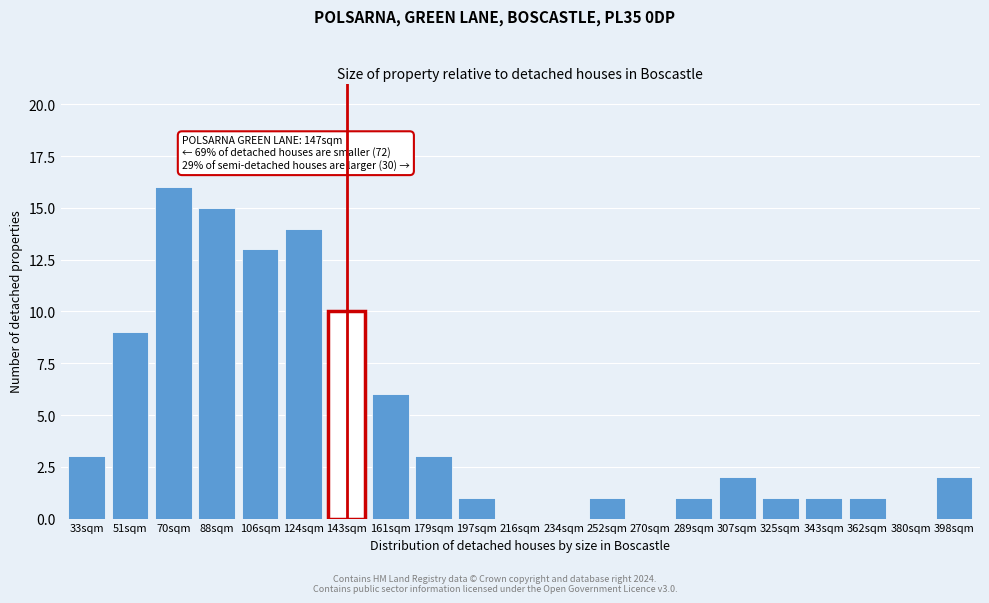

Reading right to left, what are all the values shown in this chart?

398sqm=2	380sqm=0	362sqm=1	343sqm=1	325sqm=1	307sqm=2	289sqm=1	270sqm=0	252sqm=1	234sqm=0	216sqm=0	197sqm=1	179sqm=3	161sqm=6	143sqm=10	124sqm=14	106sqm=13	88sqm=15	70sqm=16	51sqm=9	33sqm=3